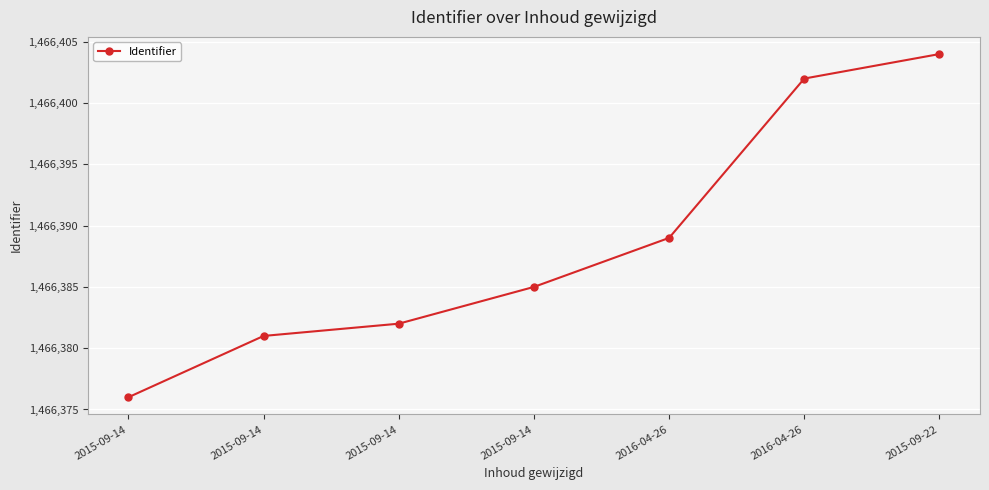

How many lines are shown in the chart?

1